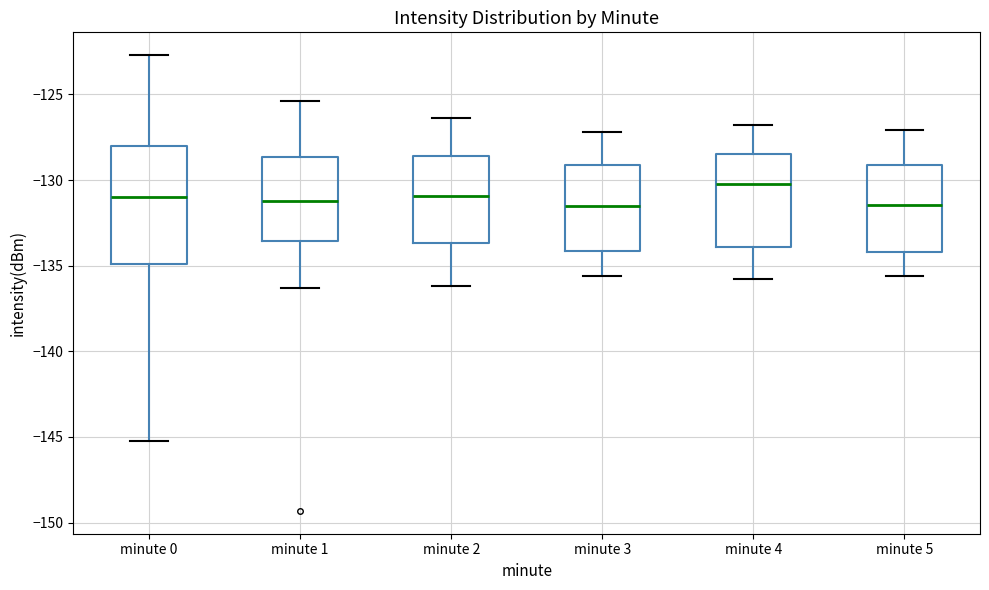

Reading left to right, read every box against the y-axis: the position of its median line, the range the box covers, and the ends of its whiskers. The values are not printed on the chart, so give them approximately, as read against the axis.

minute 0: median -131.0, box -135.0 to -128.0, whiskers -145.0 to -122.5
minute 1: median -131.0, box -133.5 to -128.5, whiskers -136.5 to -125.5
minute 2: median -131.0, box -133.5 to -128.5, whiskers -136.0 to -126.5
minute 3: median -131.5, box -134.0 to -129.0, whiskers -135.5 to -127.0
minute 4: median -130.0, box -134.0 to -128.5, whiskers -136.0 to -127.0
minute 5: median -131.5, box -134.0 to -129.0, whiskers -135.5 to -127.0